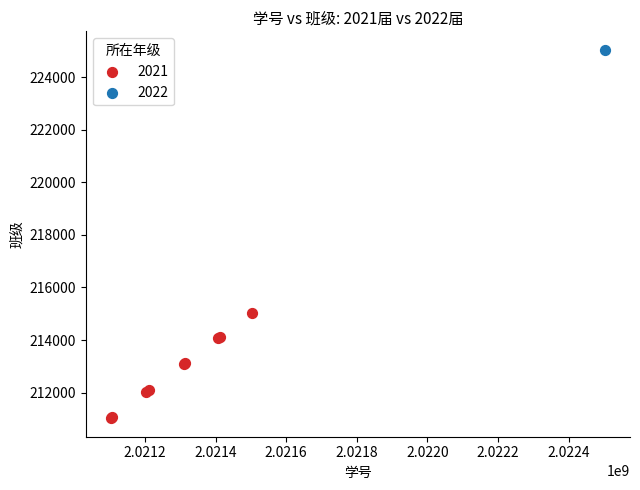

What are all the series names shown in the legend?

2021, 2022